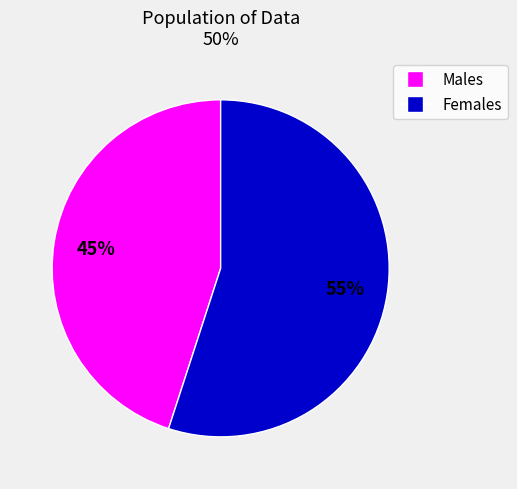

Is there any slice that represents more than half of the pie?

Yes